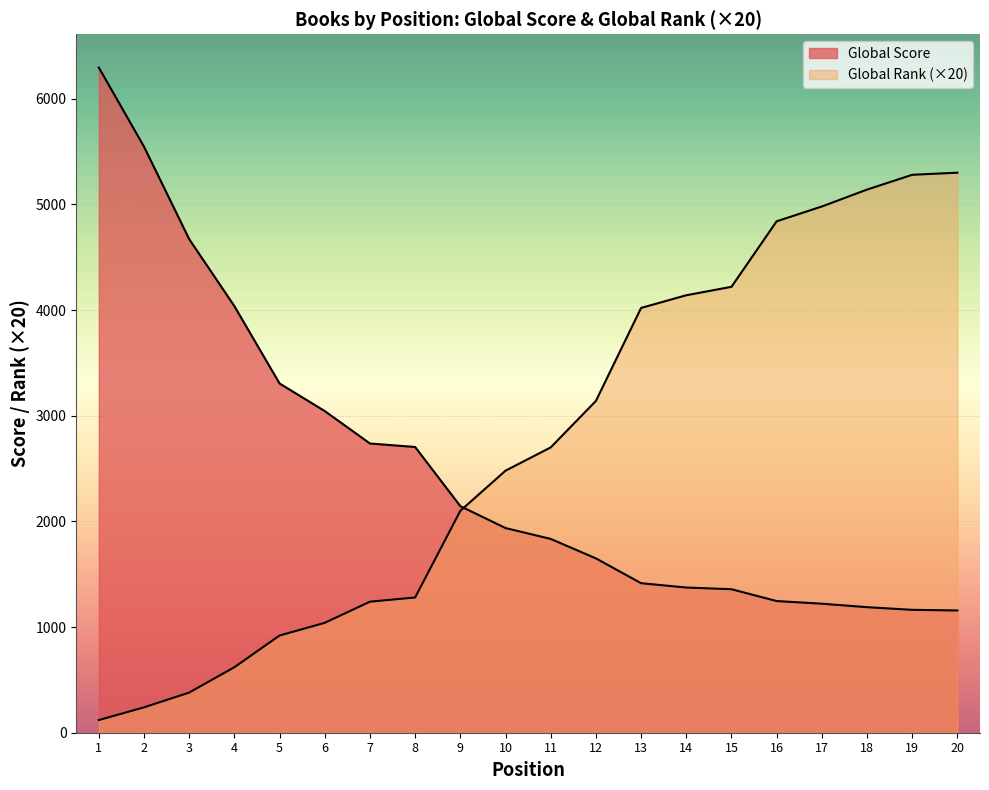

At which category is the sum across all series the highest?

20